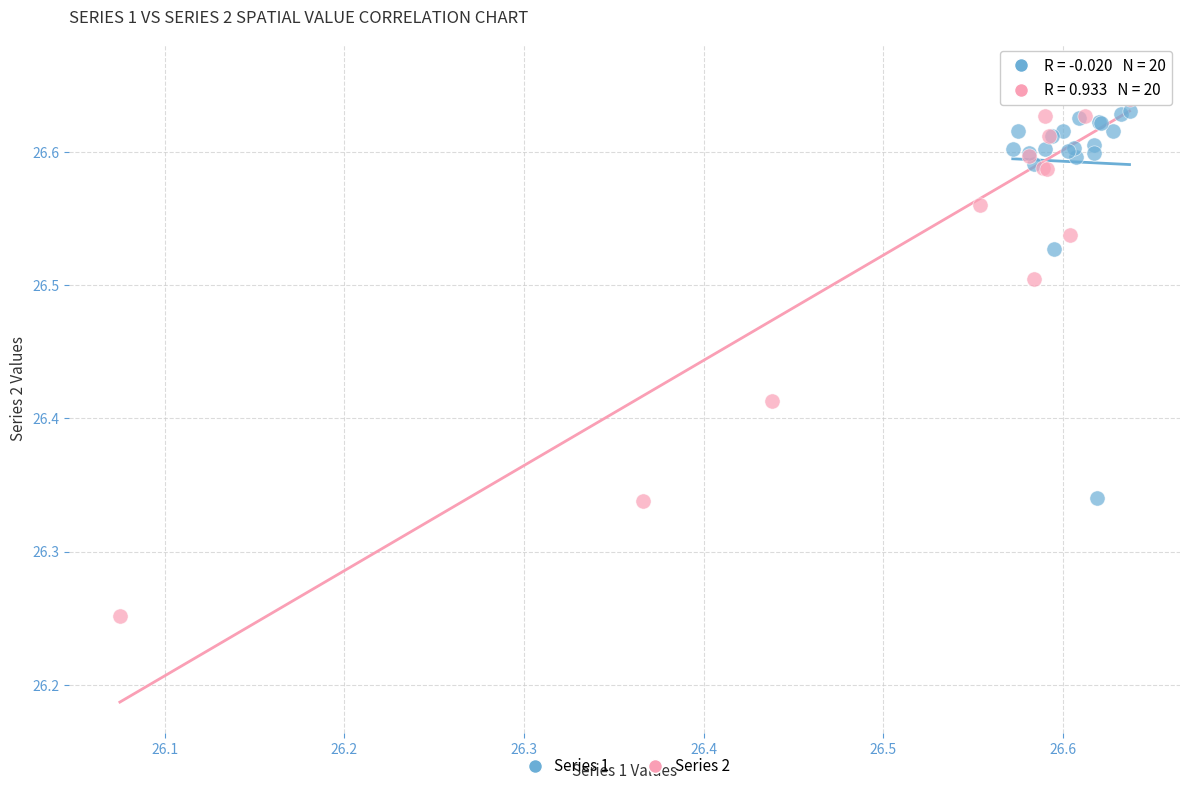

Which series contains the highest Y value?

Series 2